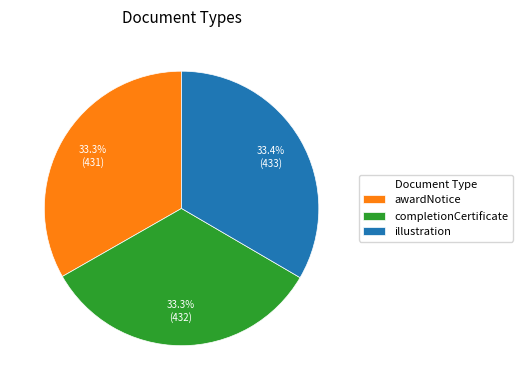

Count the number of slices in the pie.

3